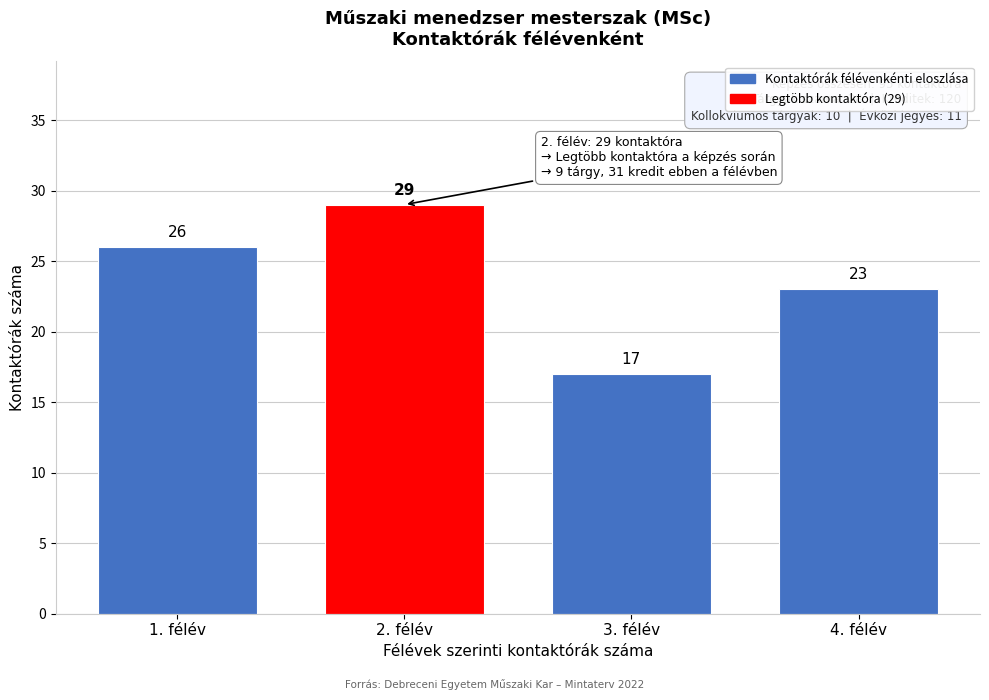

Reading left to right, list all the values displayed in this chart.

1. félév=26	2. félév=29	3. félév=17	4. félév=23